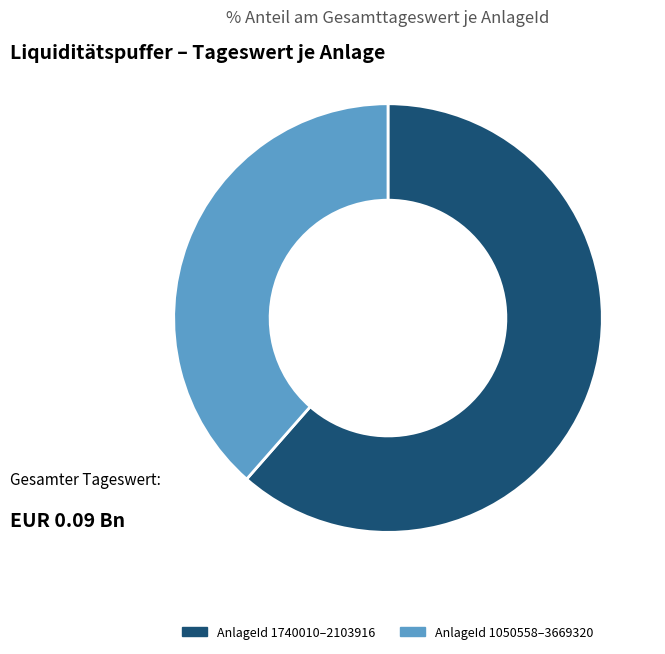

Is there a majority slice in this chart?

Yes